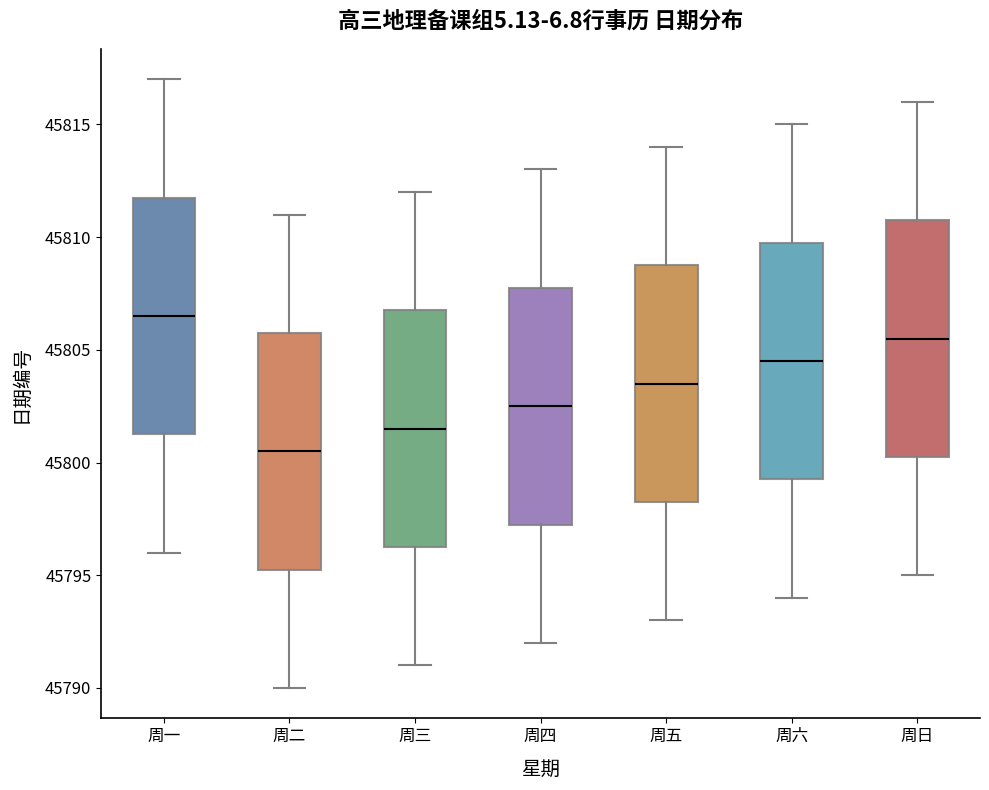

Reading left to right, read every box against the y-axis: the position of its median line, the range the box covers, and the ends of its whiskers. The values are not printed on the chart, so give them approximately, as read against the axis.

周一: median 45806.5, box 45801.5 to 45812.0, whiskers 45796.0 to 45817.0
周二: median 45800.5, box 45795.5 to 45806.0, whiskers 45790.0 to 45811.0
周三: median 45801.5, box 45796.5 to 45807.0, whiskers 45791.0 to 45812.0
周四: median 45802.5, box 45797.5 to 45808.0, whiskers 45792.0 to 45813.0
周五: median 45803.5, box 45798.5 to 45809.0, whiskers 45793.0 to 45814.0
周六: median 45804.5, box 45799.5 to 45810.0, whiskers 45794.0 to 45815.0
周日: median 45805.5, box 45800.5 to 45811.0, whiskers 45795.0 to 45816.0